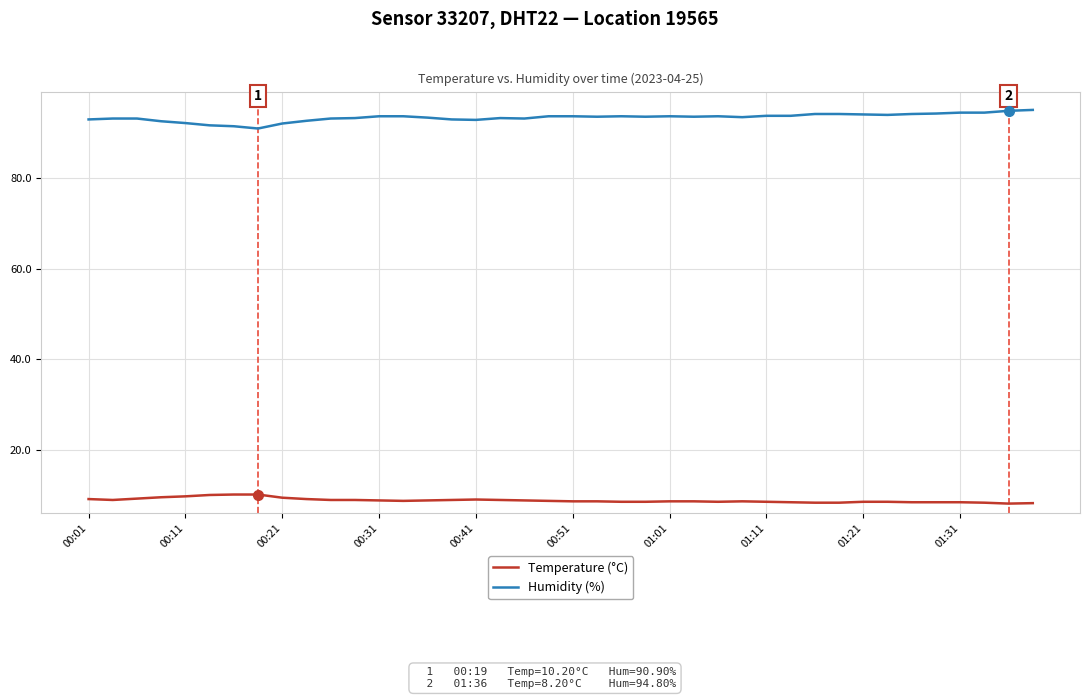

What are all the series names shown in the legend?

Temperature (°C), Humidity (%)